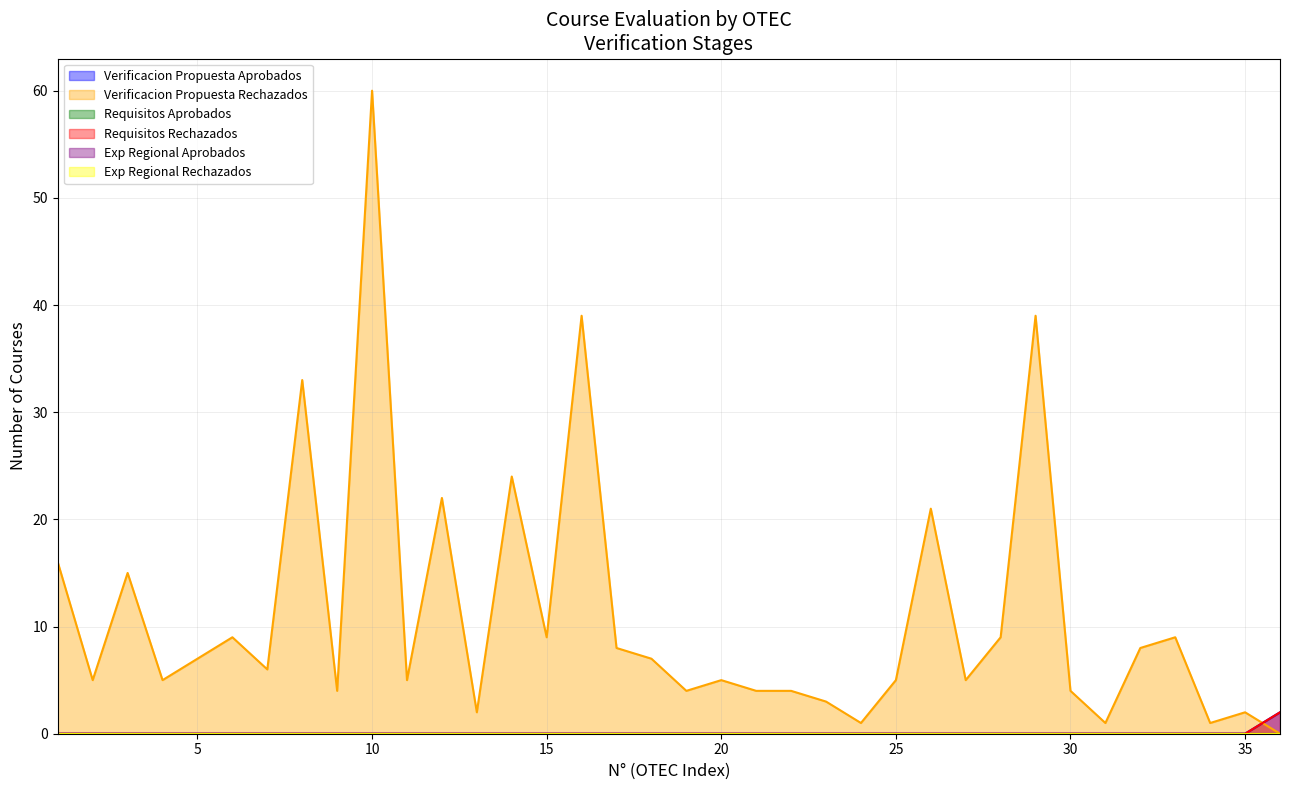

Where is Verificacion Propuesta Aprobados nearest to the value 1?

1